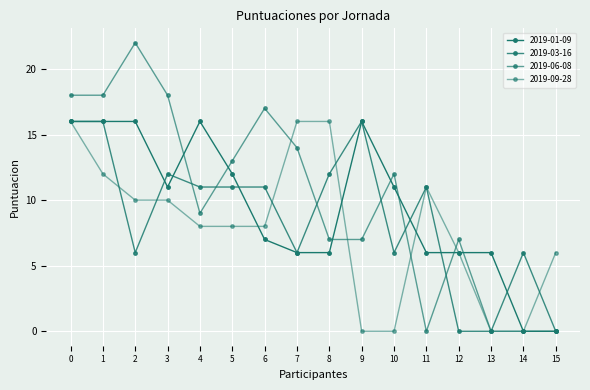

Reading right to left, extract all data points from this chart.

2019-01-09: 0	0	6	6	6	11	16	6	6	7	12	16	11	16	16	16
2019-03-16: 0	6	0	0	11	6	16	12	6	11	11	11	12	6	16	16
2019-06-08: 0	0	0	7	0	12	7	7	14	17	13	9	18	22	18	18
2019-09-28: 6	0	0	6	11	0	0	16	16	8	8	8	10	10	12	16